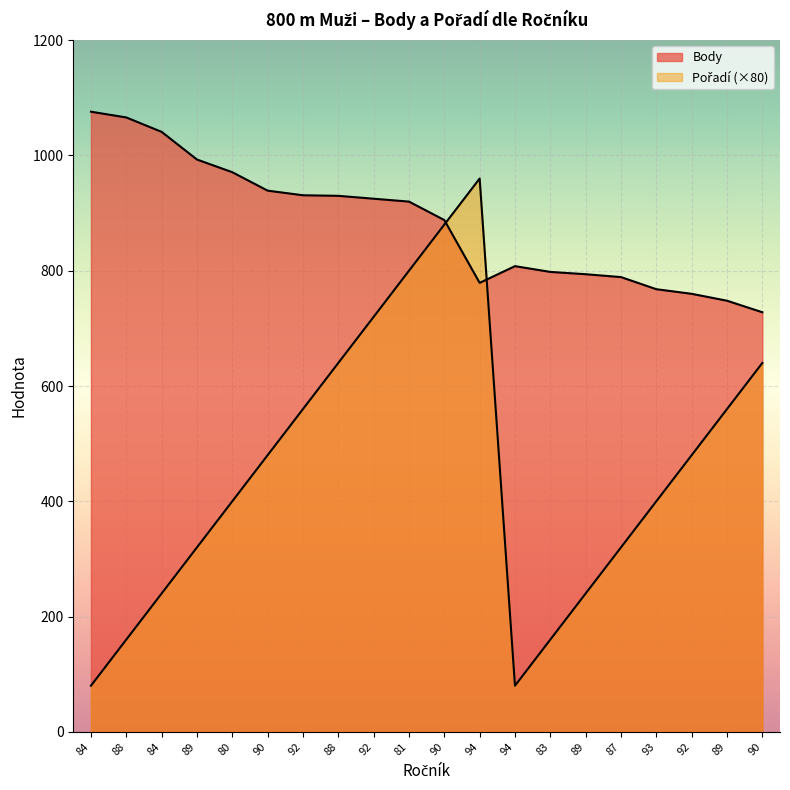

What is the difference between the highest and lowest values at 94?

181